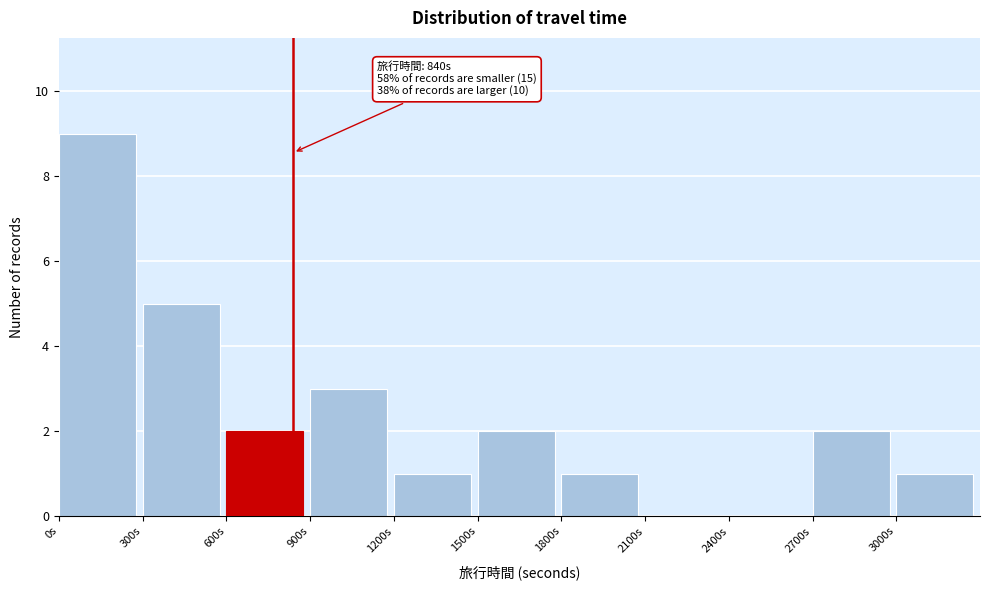

Which range on the x-axis has the tallest bar?

0 to 300